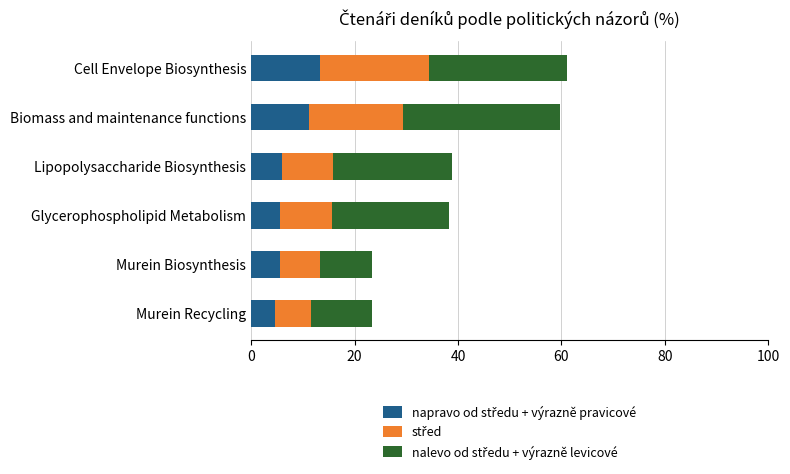

How many series are shown in this chart?

3